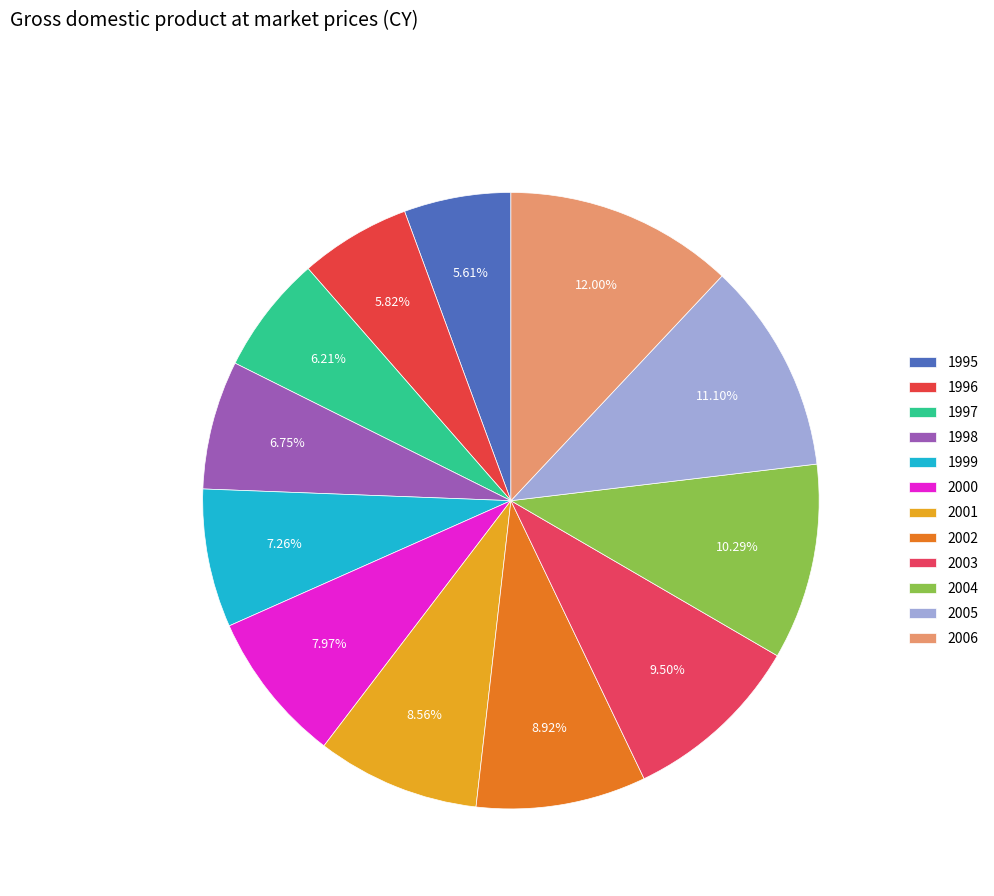

How many segments does this pie chart have?

12